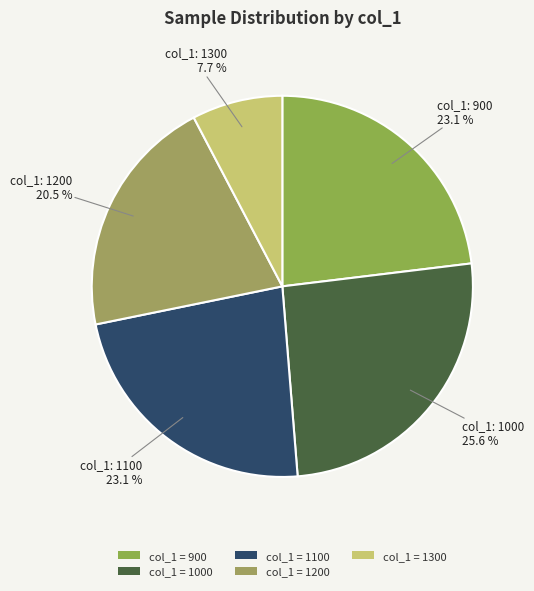

Count the number of slices in the pie.

5